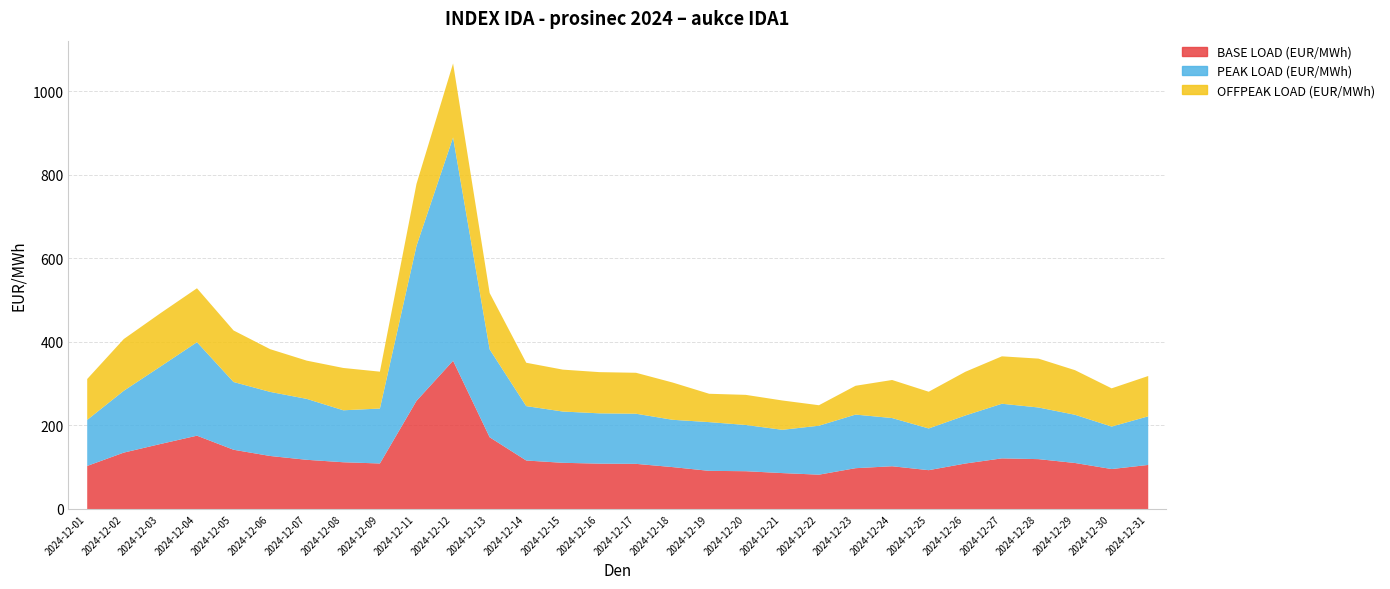

True or false: OFFPEAK LOAD (EUR/MWh) and BASE LOAD (EUR/MWh) intersect in this chart.

False